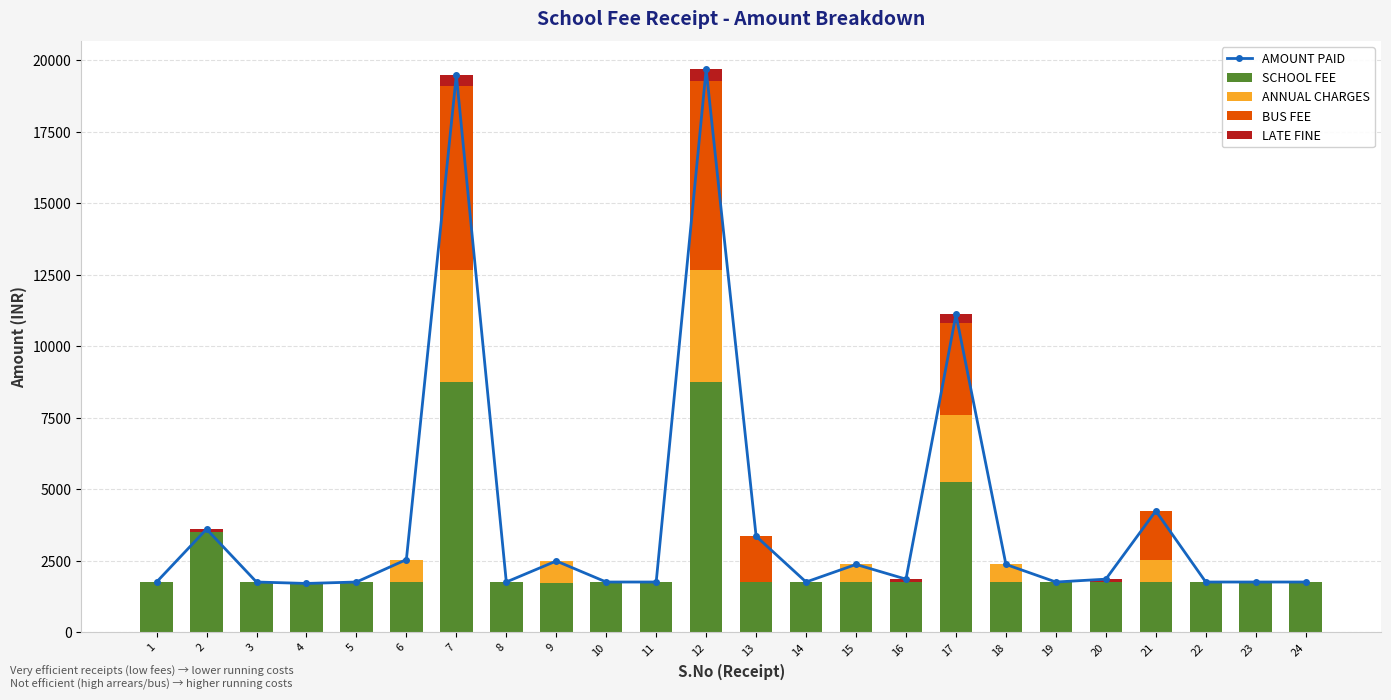

Are the bars horizontal?

No